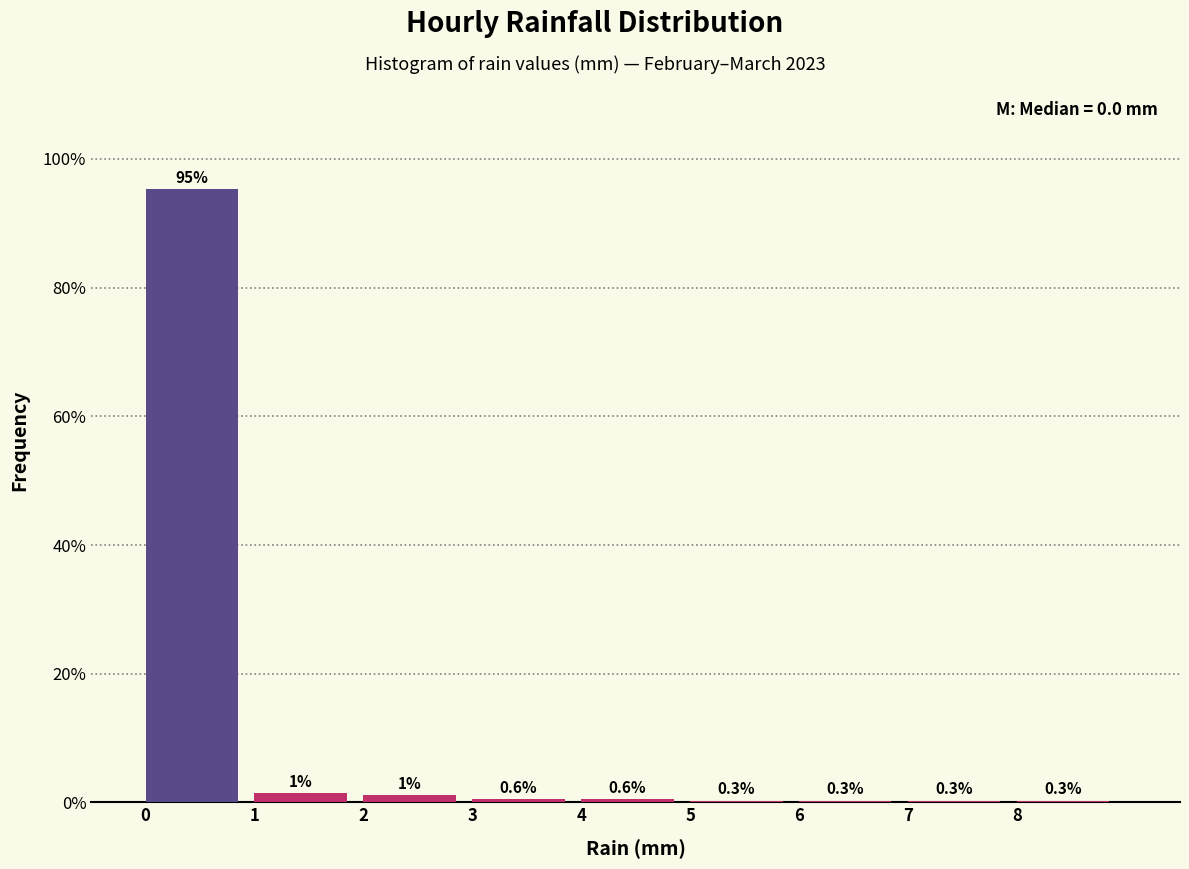

Which range on the x-axis has the tallest bar?

0 to 1